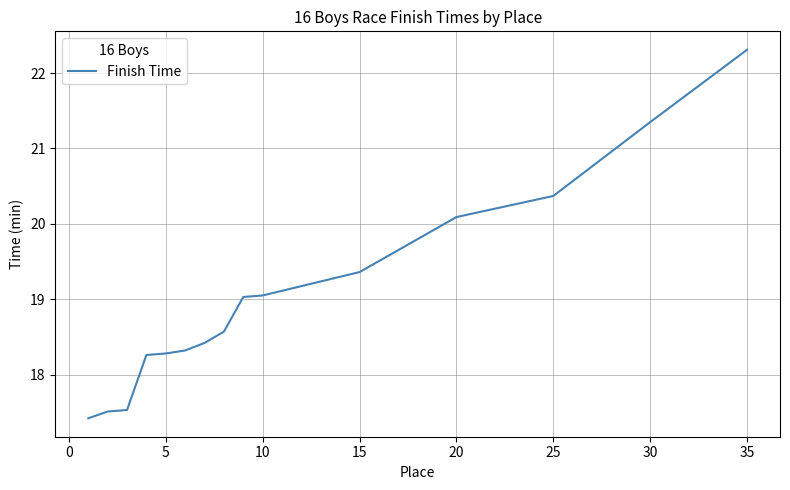

What is the maximum value shown in the chart?

22.3